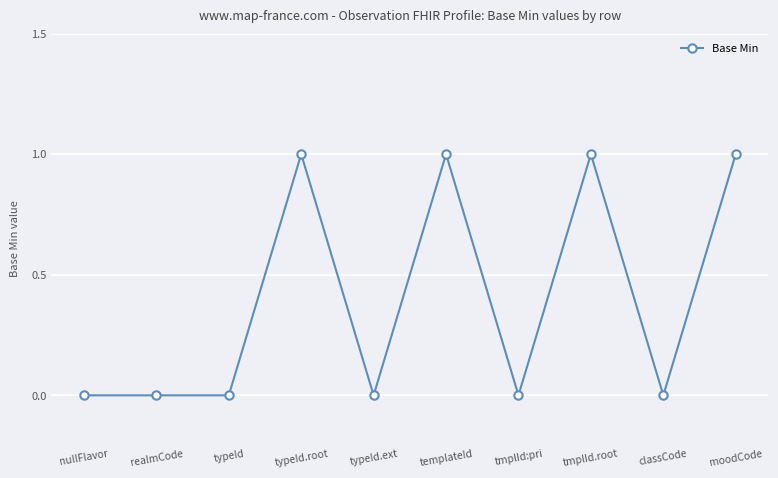

How many values are between 0 and 1?

10